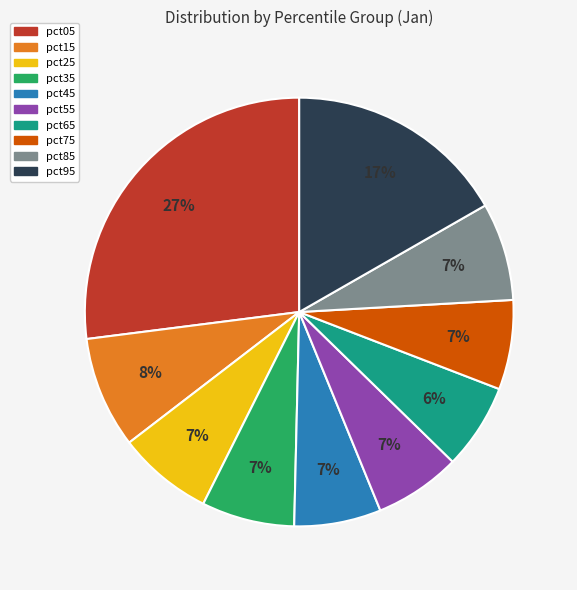

To the nearest percent, what is the average slice percentage?

10%